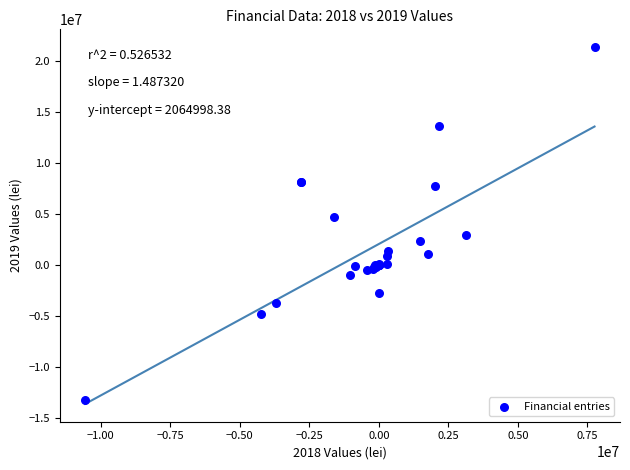

What Y value in the scatter plot is closest to 4075161?

4743233.3